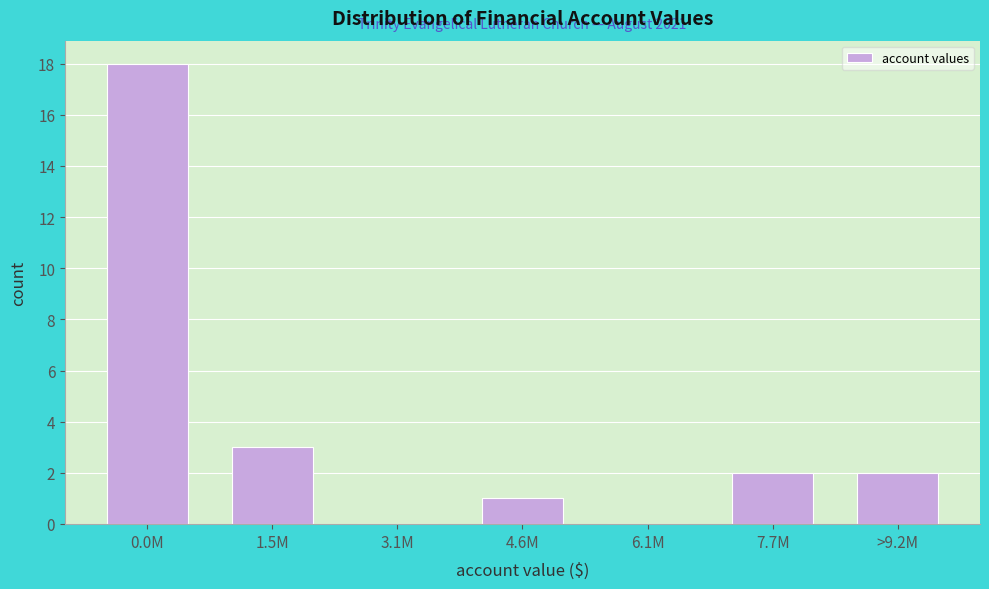

Reading right to left, list all the values displayed in this chart.

>9.2M=2	7.7M=2	6.1M=0	4.6M=1	3.1M=0	1.5M=3	0.0M=18